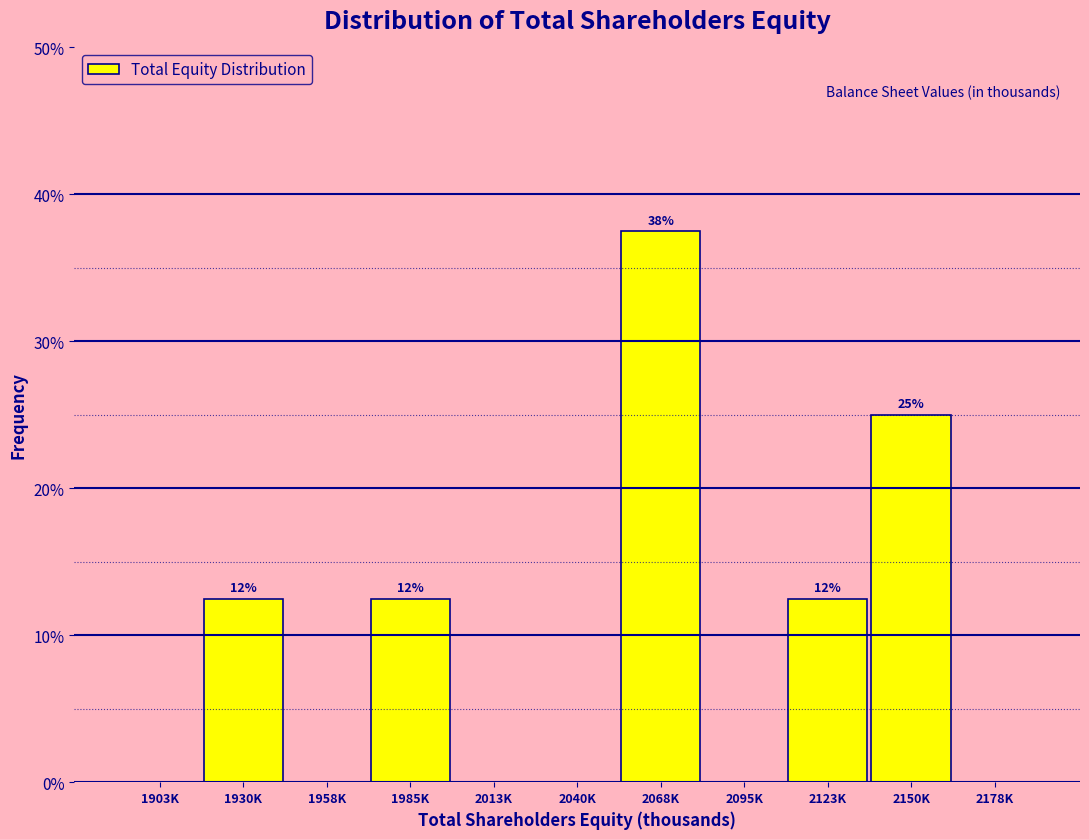

Reading left to right, extract all data points from this chart.

1903K=0.0	1930K=12.5	1958K=0.0	1985K=12.5	2013K=0.0	2040K=0.0	2068K=37.5	2095K=0.0	2123K=12.5	2150K=25.0	2178K=0.0